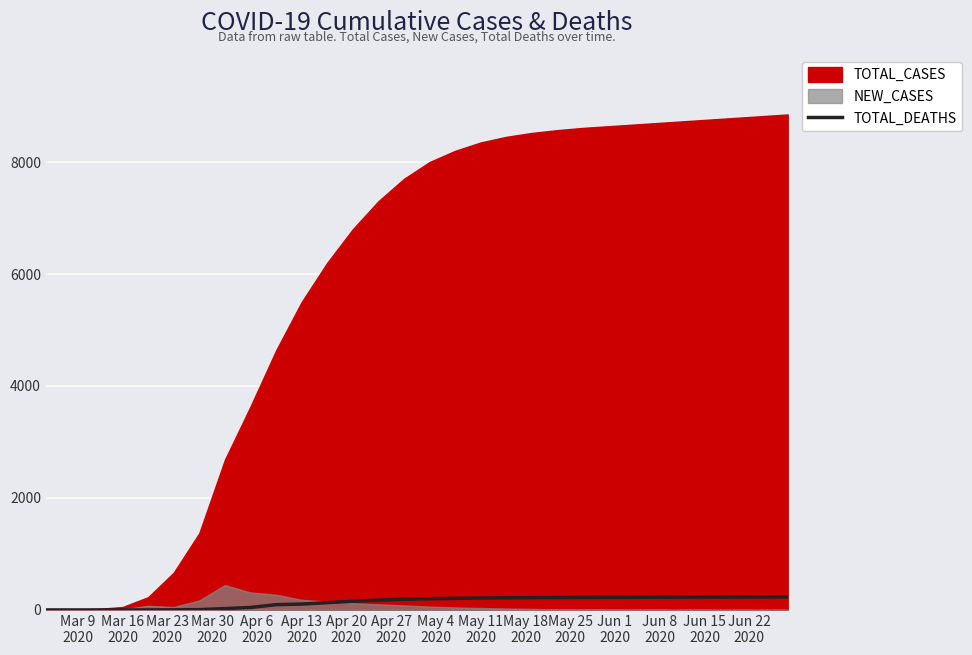

Read the value at Jun 15
2020, to the nearest 50.

200